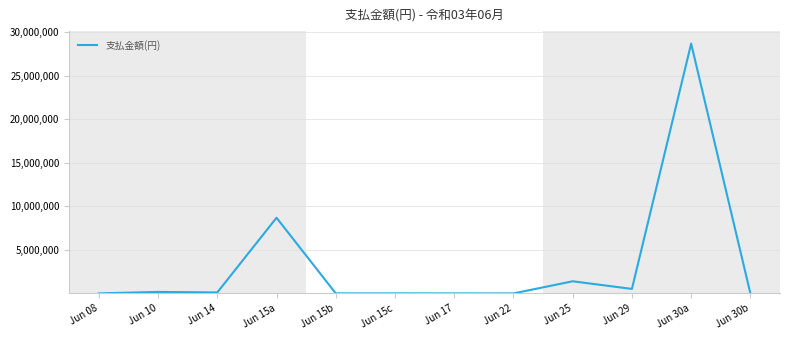

True or false: the data has more than 2 interior local peaks.

True